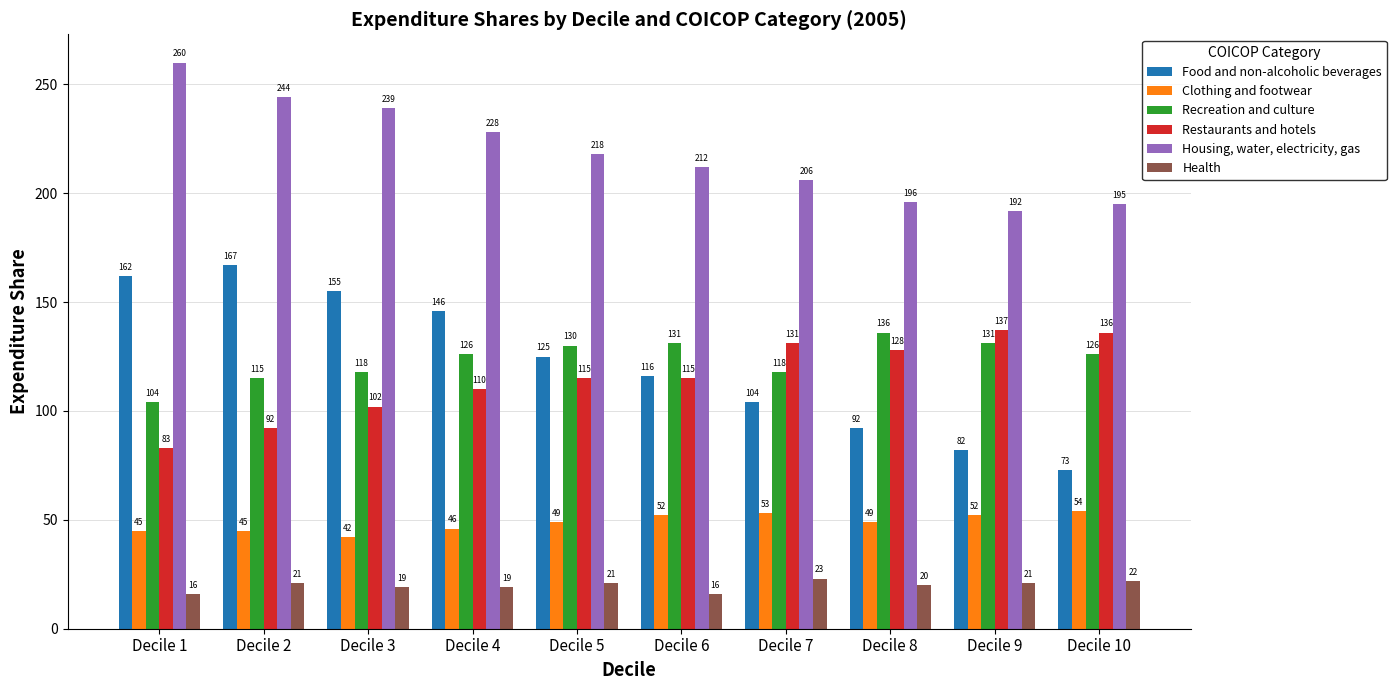

Reading left to right, extract all data points from this chart.

Food and non-alcoholic beverages: 162	167	155	146	125	116	104	92	82	73
Clothing and footwear: 45	45	42	46	49	52	53	49	52	54
Recreation and culture: 104	115	118	126	130	131	118	136	131	126
Restaurants and hotels: 83	92	102	110	115	115	131	128	137	136
Housing, water, electricity, gas: 260	244	239	228	218	212	206	196	192	195
Health: 16	21	19	19	21	16	23	20	21	22